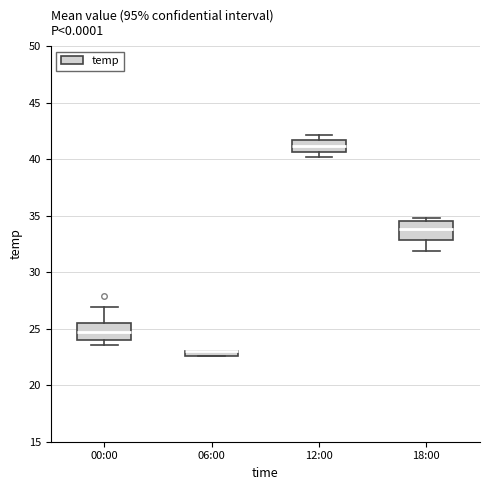

Where is the upper edge of the box for 06:00 on the y-axis? The values are not printed on the chart, so give them approximately, as read against the axis.

23.0